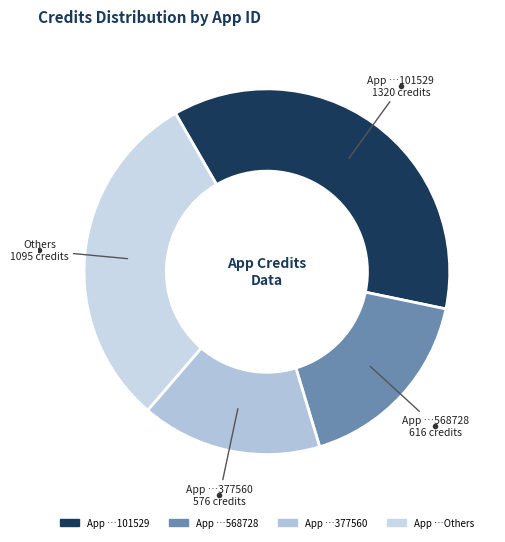

What is the largest slice in the pie chart?

196524507101529